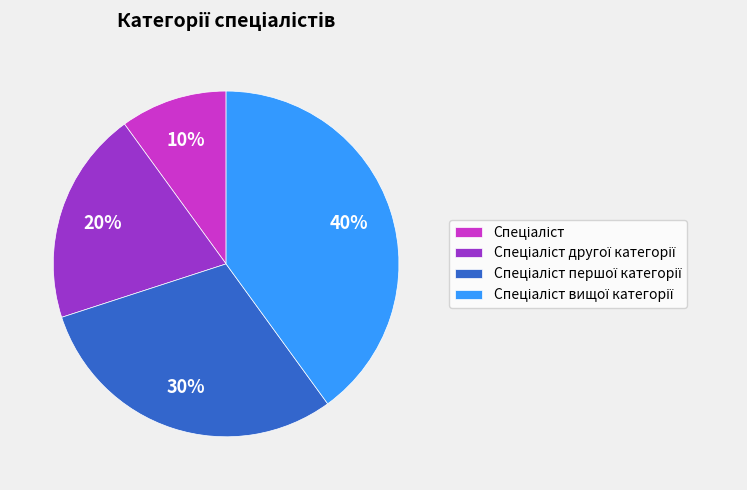

Does any single category account for the majority?

No